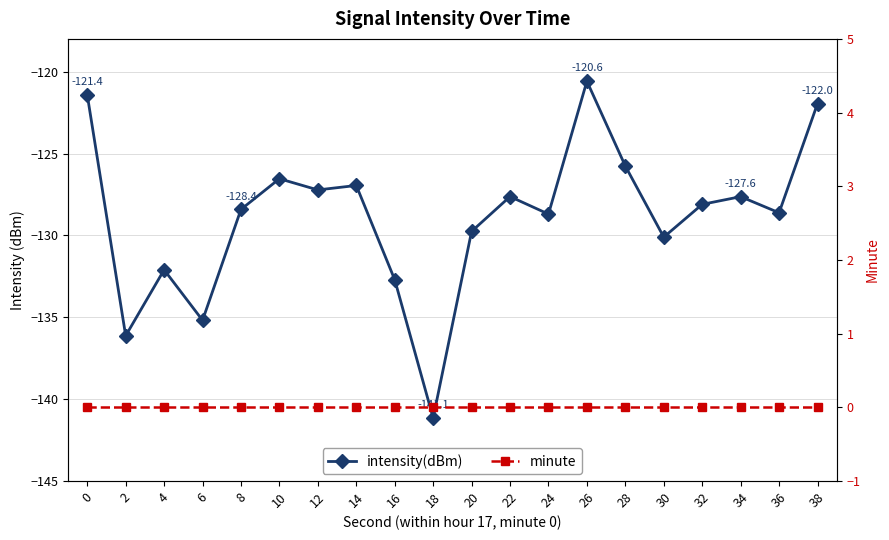

True or false: intensity(dBm) and minute intersect in this chart.

False